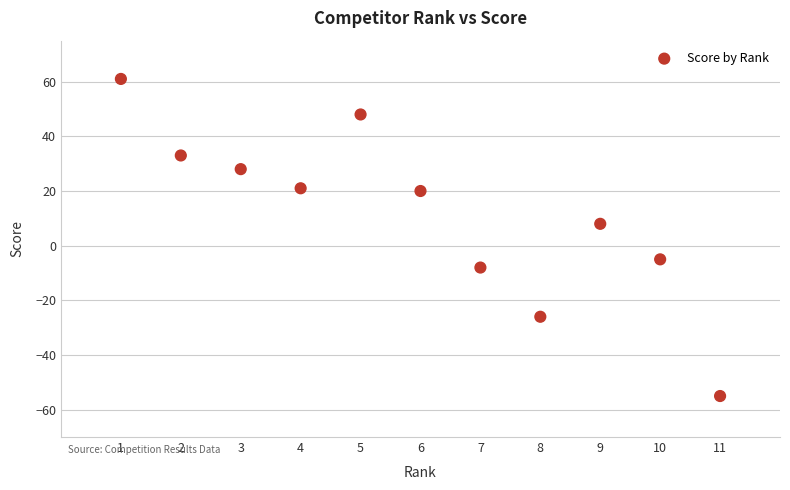

What Y value in the scatter plot is closest to 3?

8